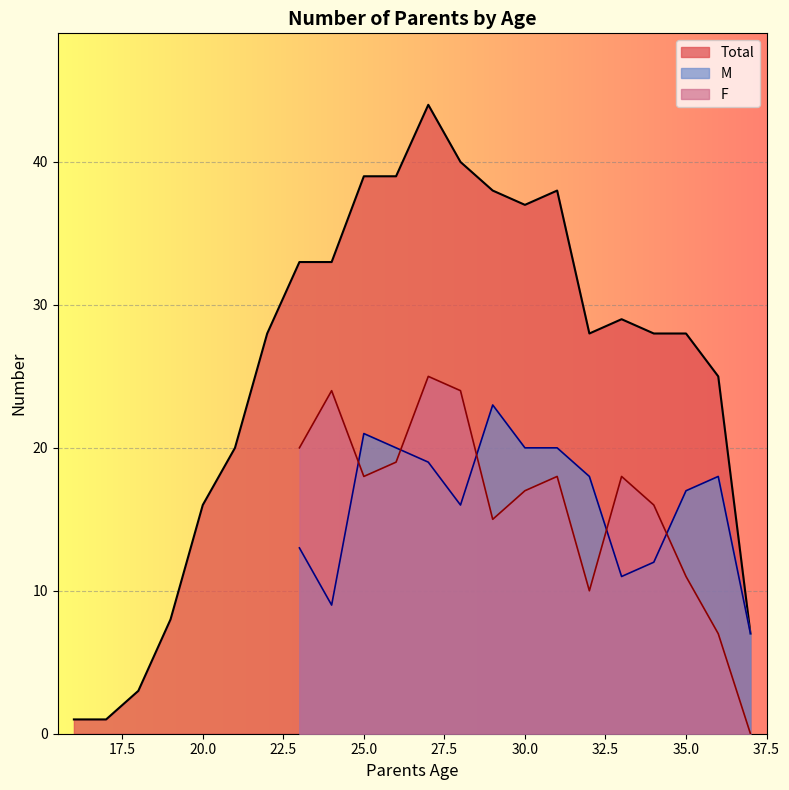

How many intersections are there between M and F?

5